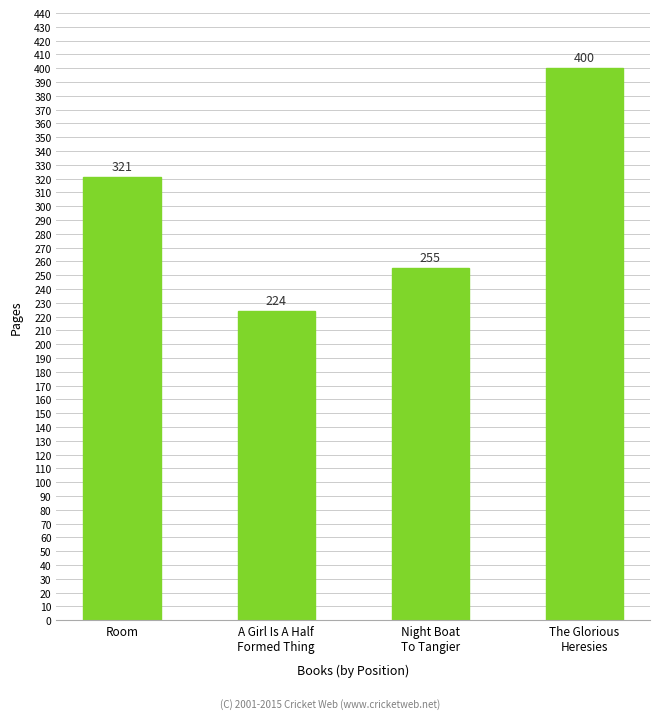

How many bars are there in total?

4